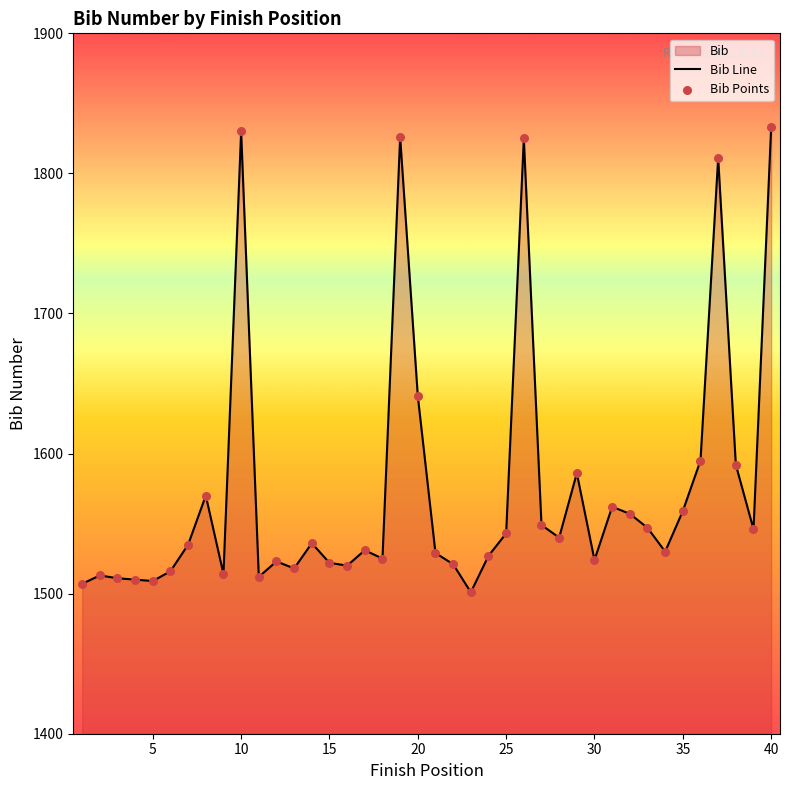

Which series reaches the maximum Y coordinate?

Bib Line